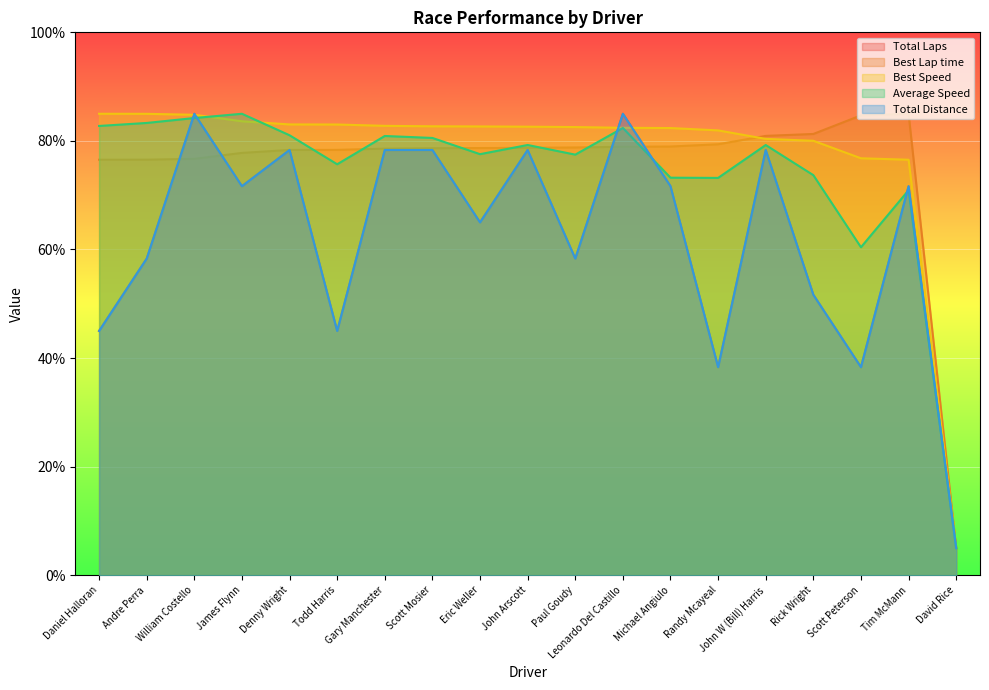

Rank the series by their maximum value, from highest to lowest.

Total Laps, Best Lap time, Best Speed, Average Speed, Total Distance